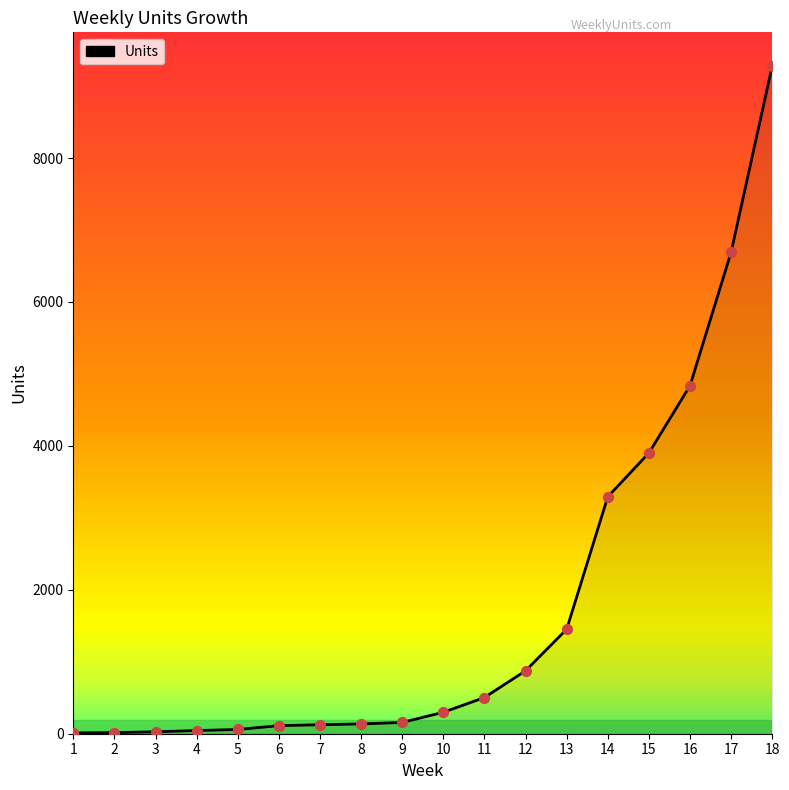

Between 1 and 10, which is larger?

10